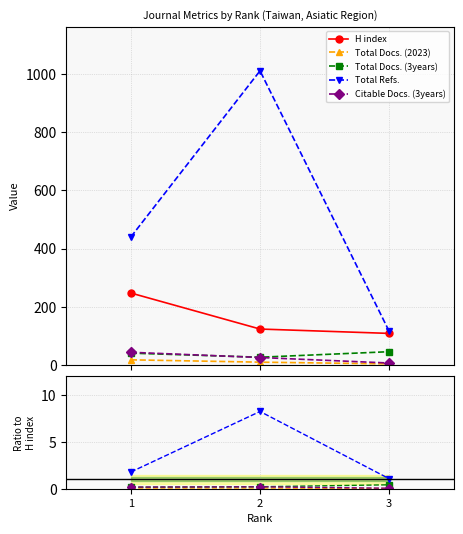

At which label does Total Refs. reach its minimum?

3